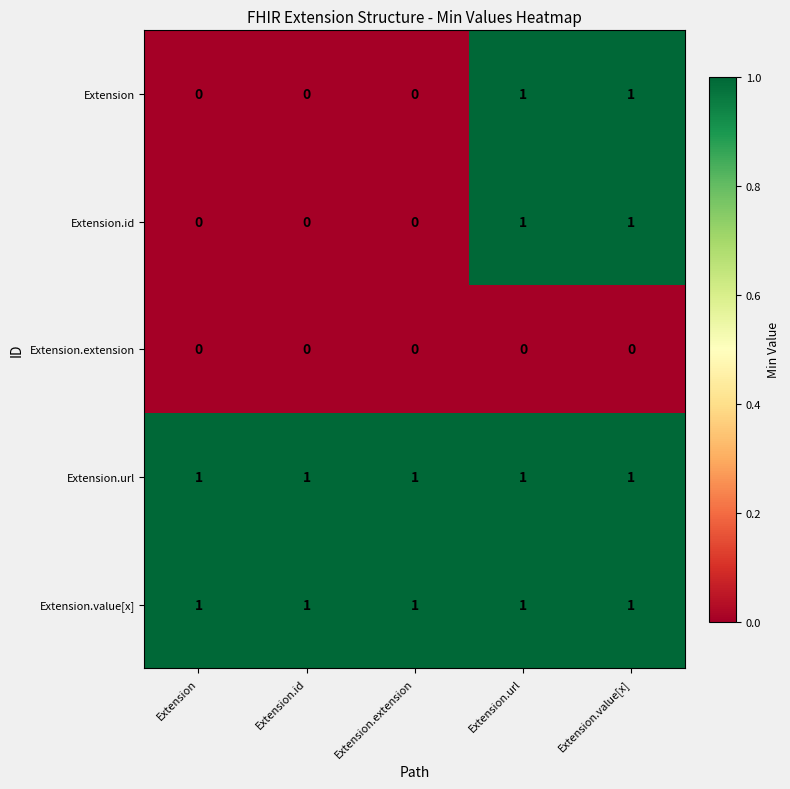

The value of Extension.value[x] at Extension.value[x] is 2. True or false?

False